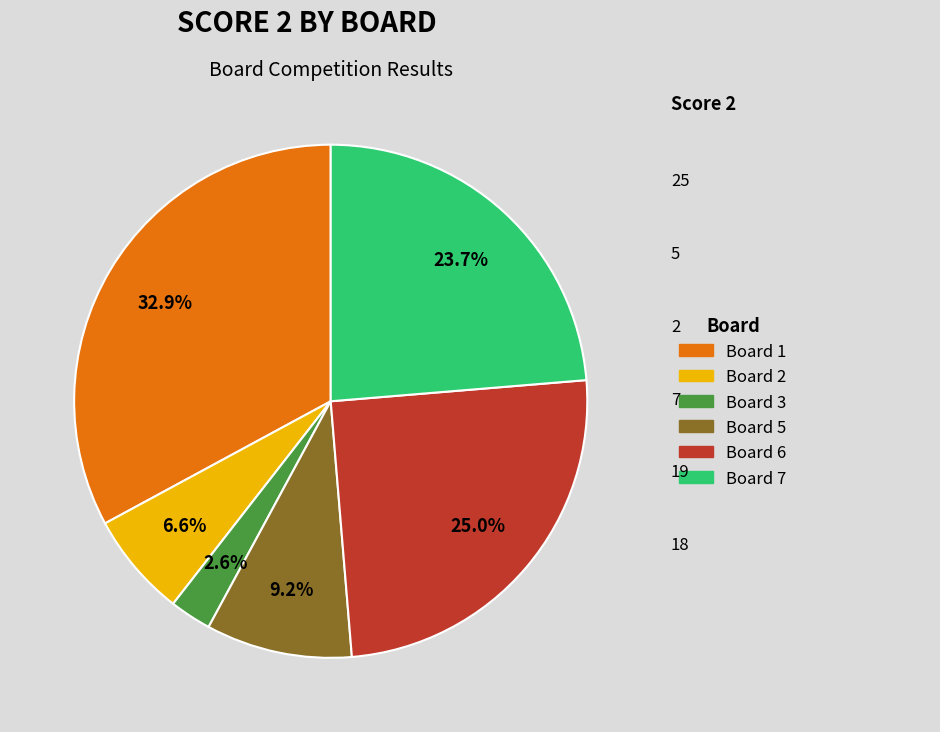

To the nearest percent, what is the difference between the largest and smallest slice percentages?

30%